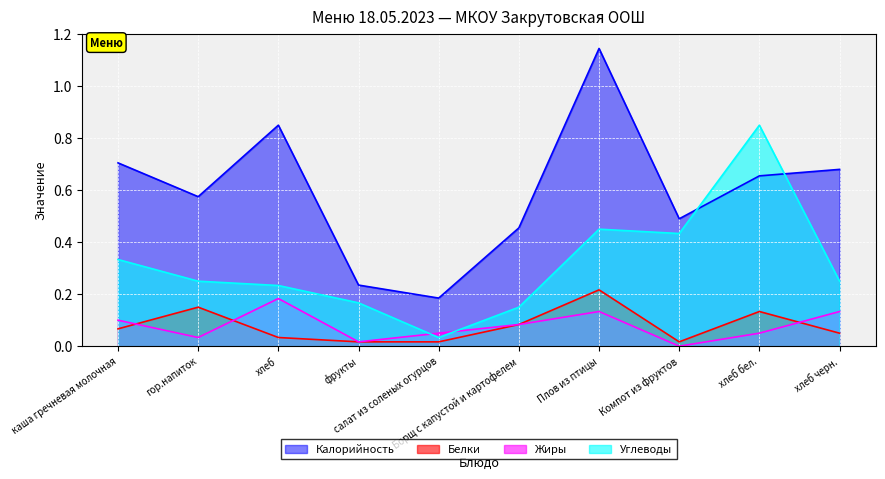

What position from the left is хлеб бел.?

9